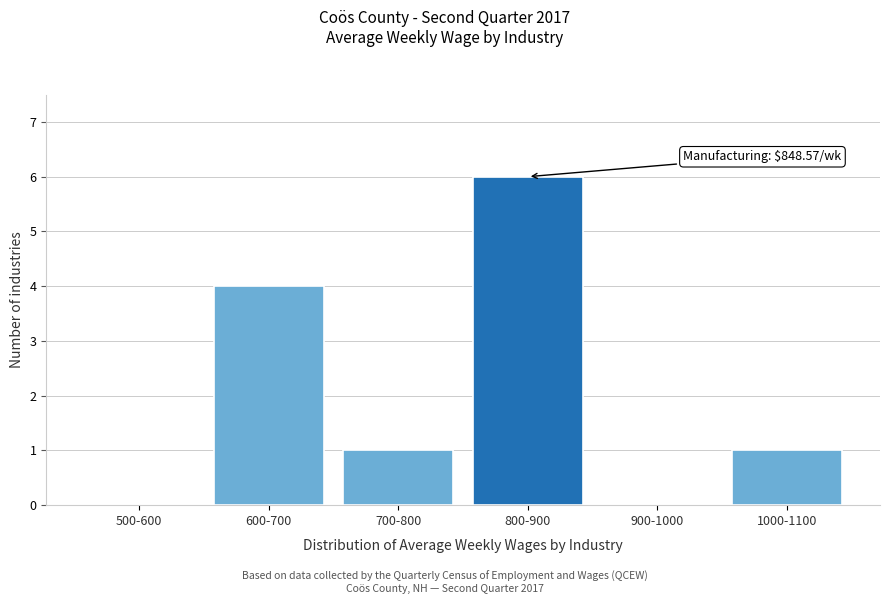

Reading right to left, what are all the values shown in this chart?

1000-1100=1	900-1000=0	800-900=6	700-800=1	600-700=4	500-600=0